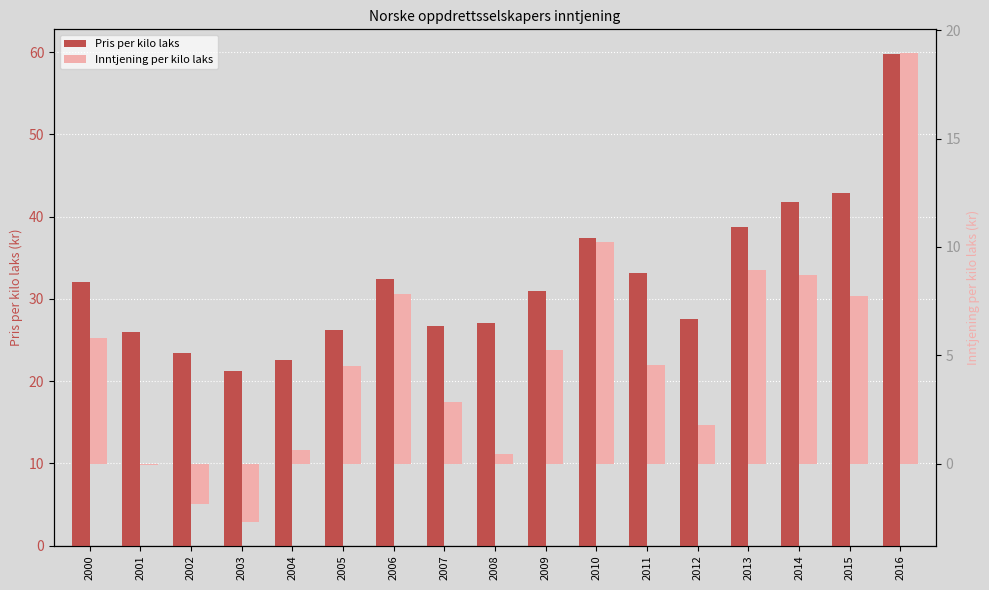

Which series has the widest spread of values?

Pris per kilo laks